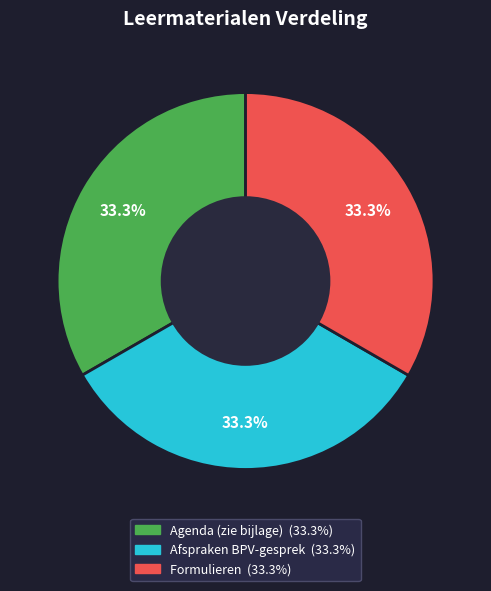

To the nearest percent, what percentage of the pie is Afspraken BPV-gesprek?

33%